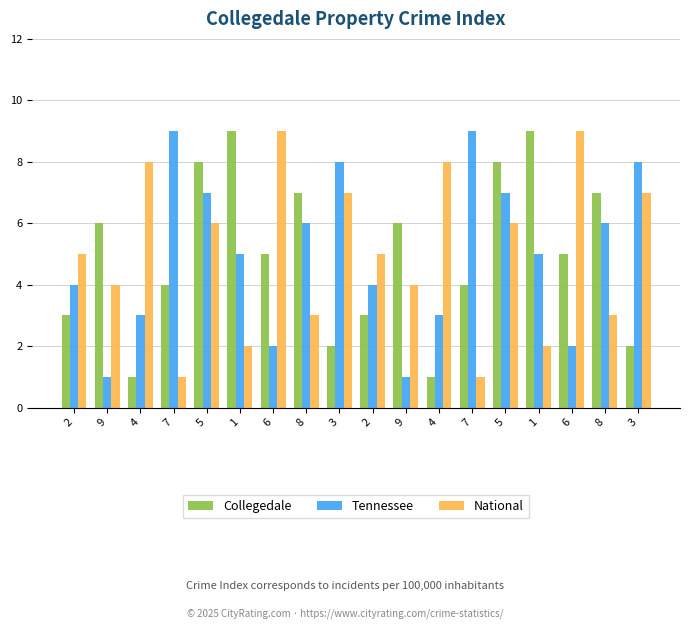

What is the maximum value for Collegedale?

9